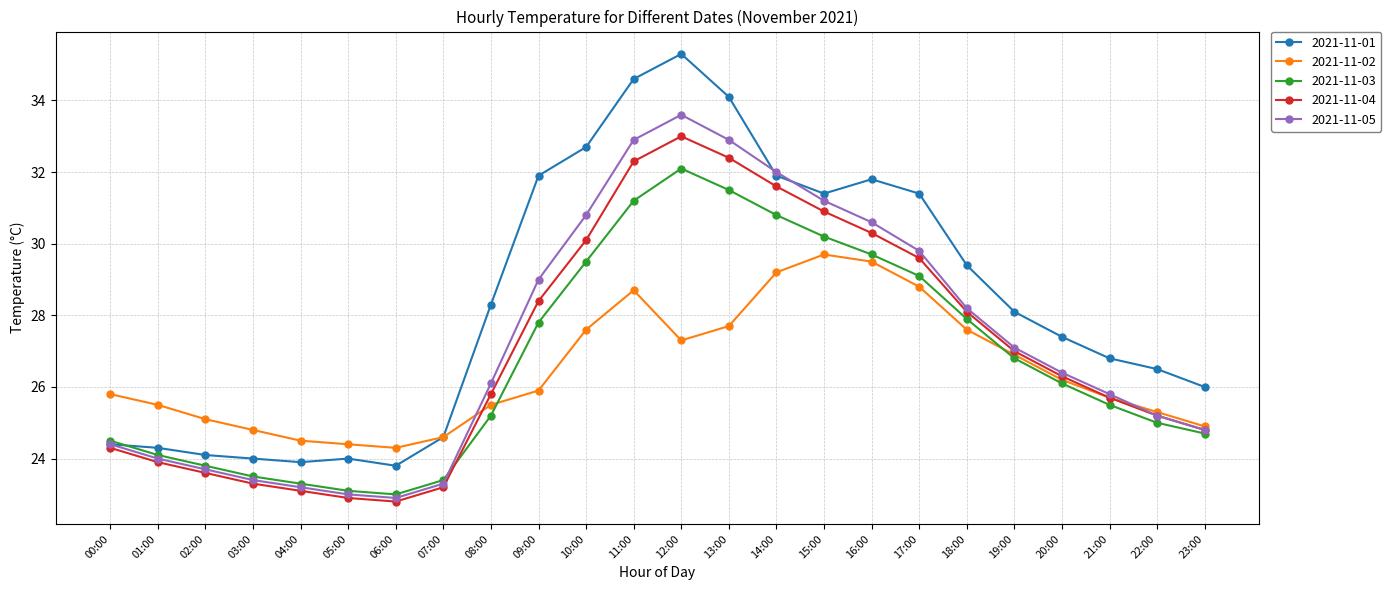

Where does the 2021-11-03 series first go above 26?

09:00